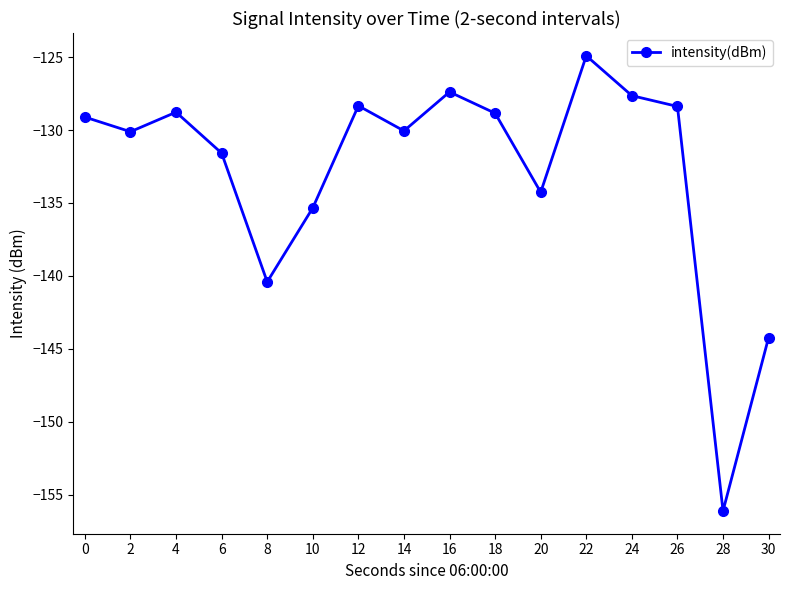

What is the change in value from 14 to 28?

-26.1